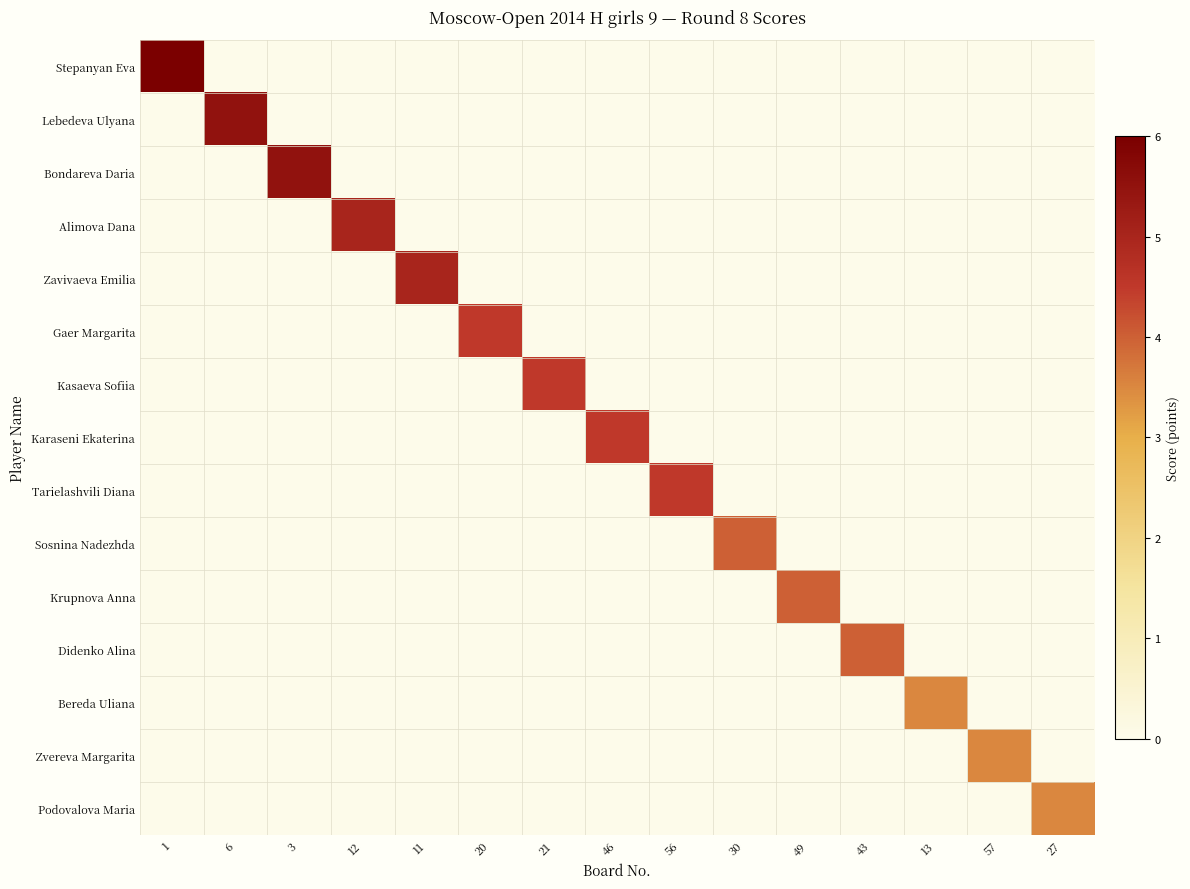

Which category has the highest value across all series?

1